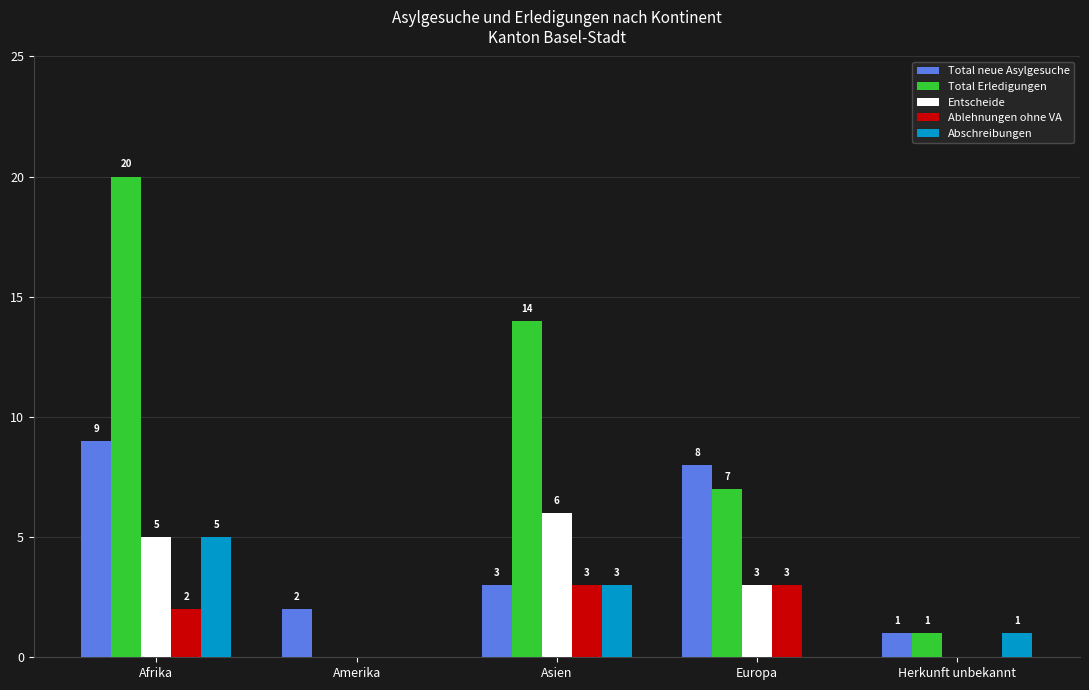

Does the chart contain stacked bars?

No